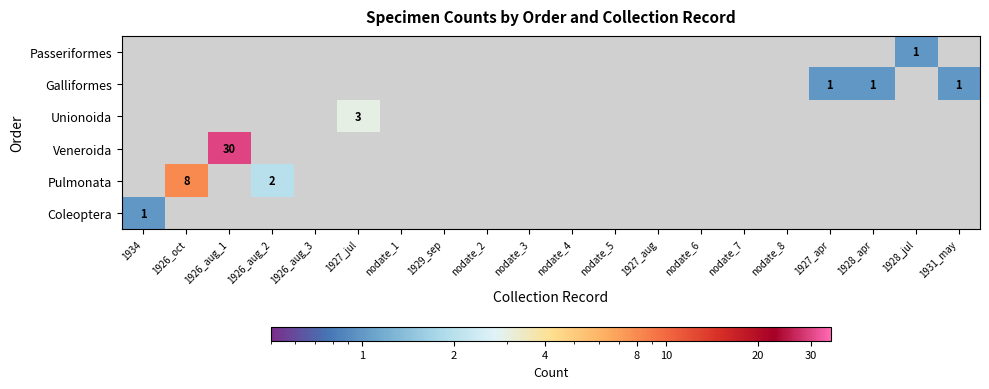

At which label does Coleoptera reach its peak?

1934